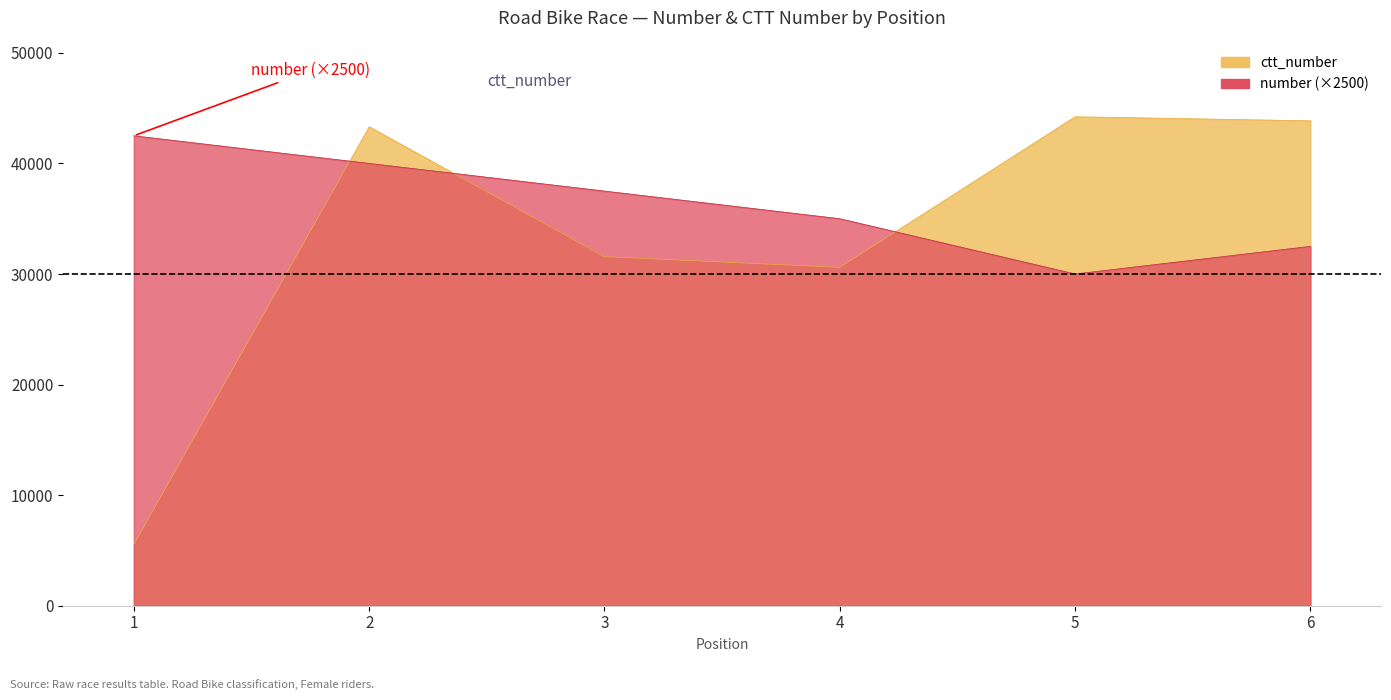

Reading left to right, what are all the values shown in this chart?

number: 42500	40000	37500	35000	30000	32500
ctt_number: 5533	43318	31568	30598	44220	43854